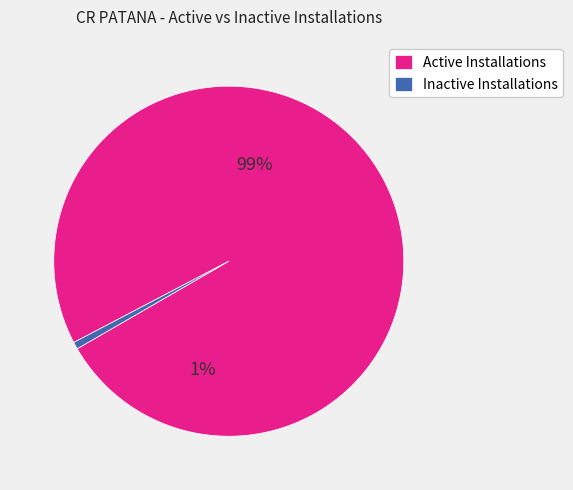

How many segments does this pie chart have?

2